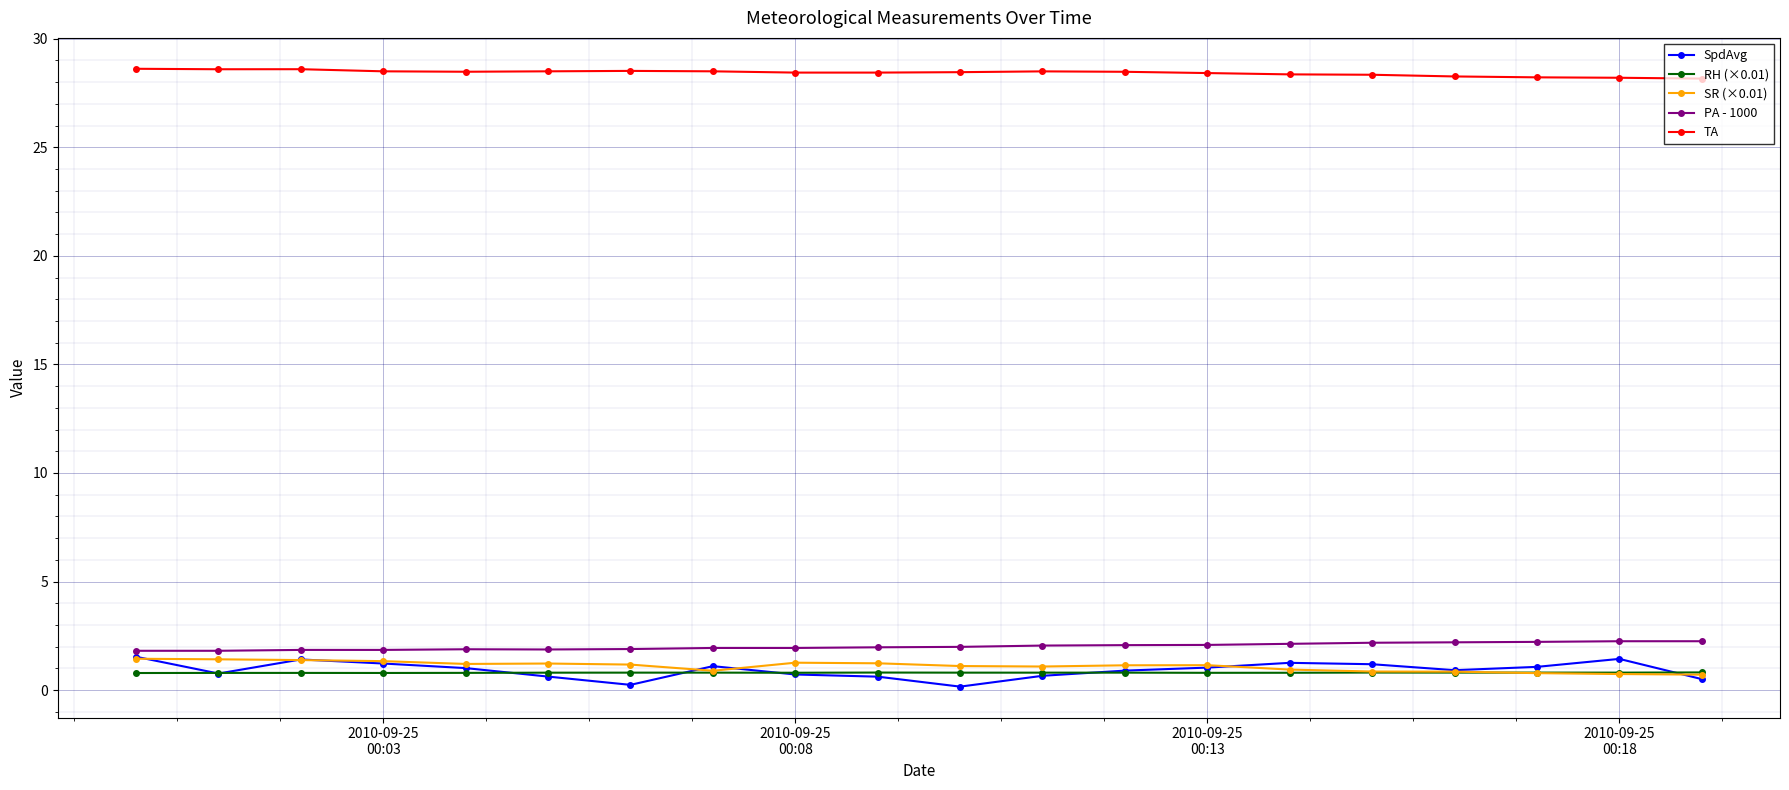

Which series has the largest total across all categories?

TA